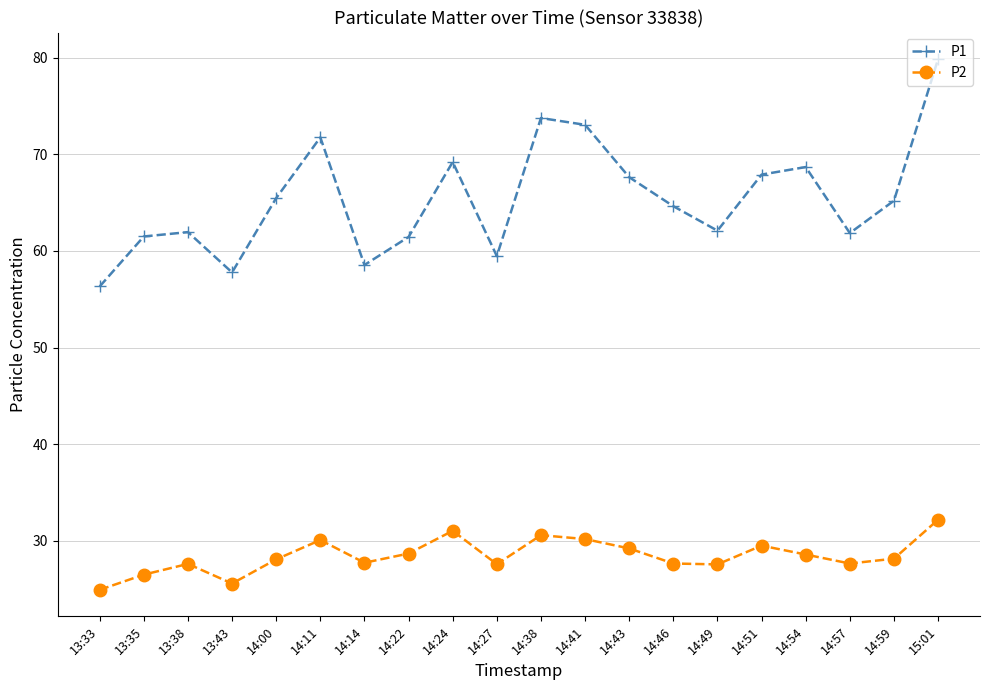

At which category does P2 reach its first local valley?

13:43